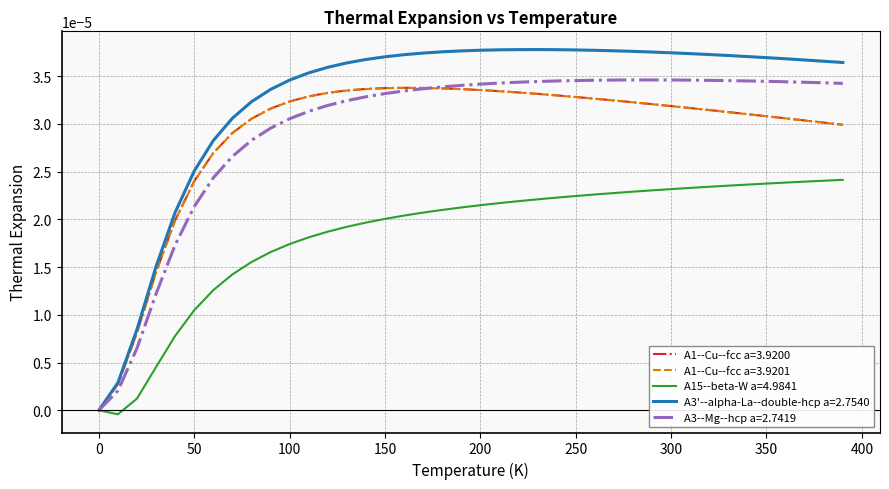

Which series has the largest total across all categories?

A3'--alpha-La--double-hcp a=2.7540